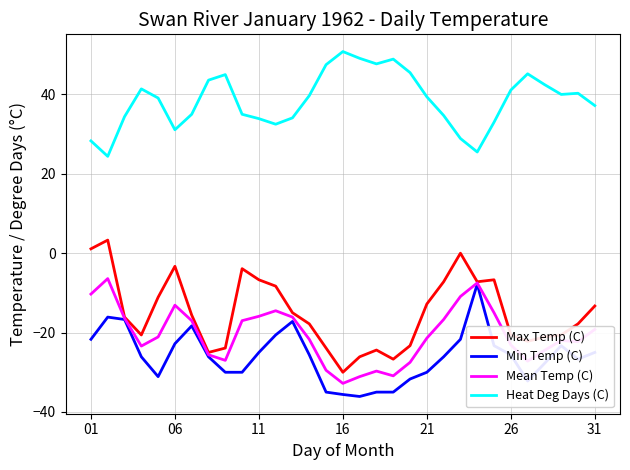

True or false: Heat Deg Days (C) and Mean Temp (C) cross at least once.

False